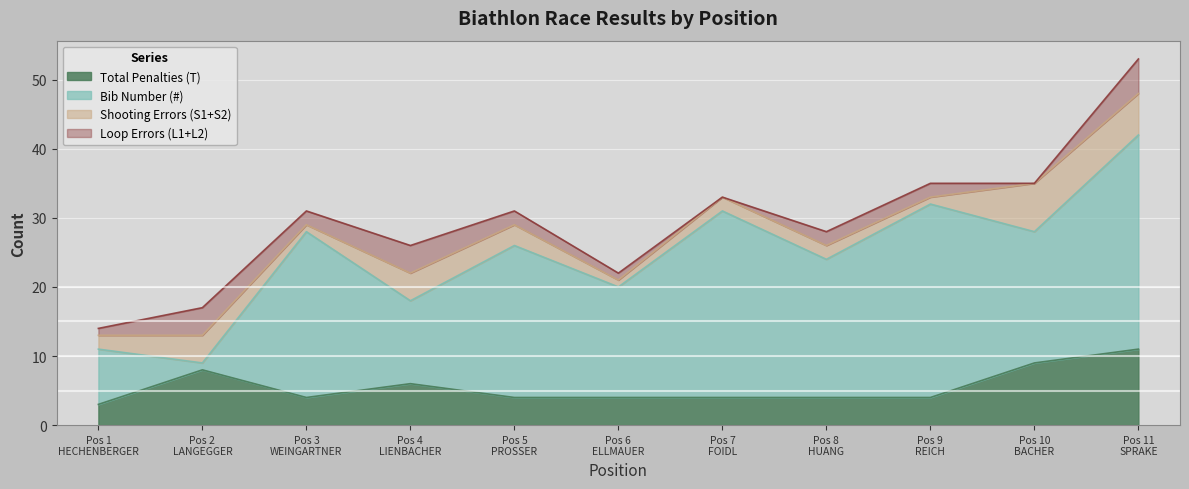

At which label does Shooting Errors (S1+S2) first exceed 2?

2